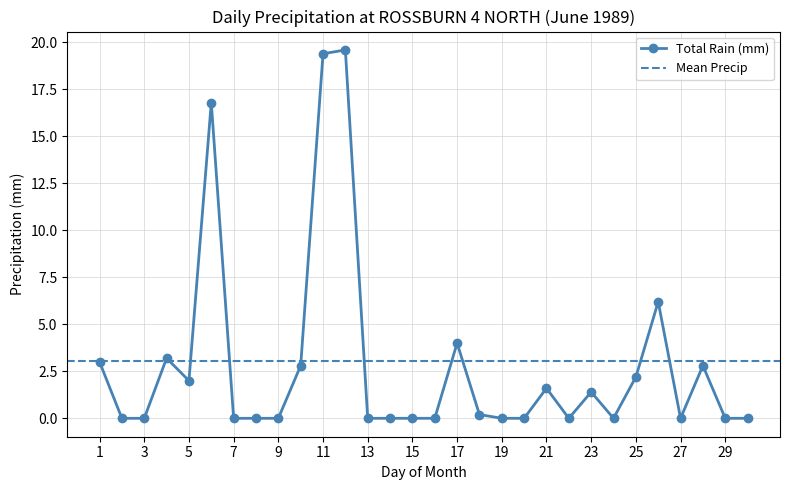

True or false: Total Rain (mm) has more than 0 points higher than both neighbors.

True